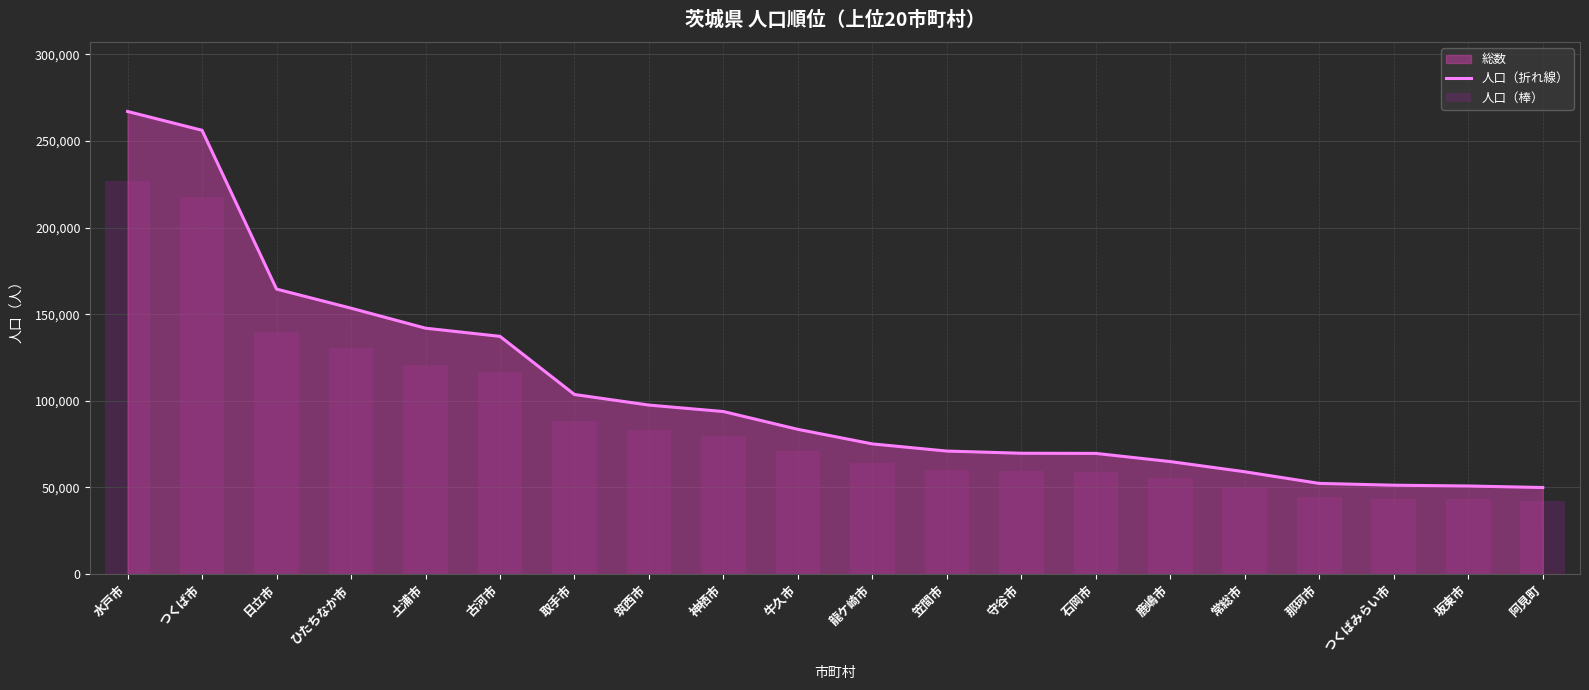

The value of 人口（折れ線） at ひたちなか市 is 153523.0. True or false?

True